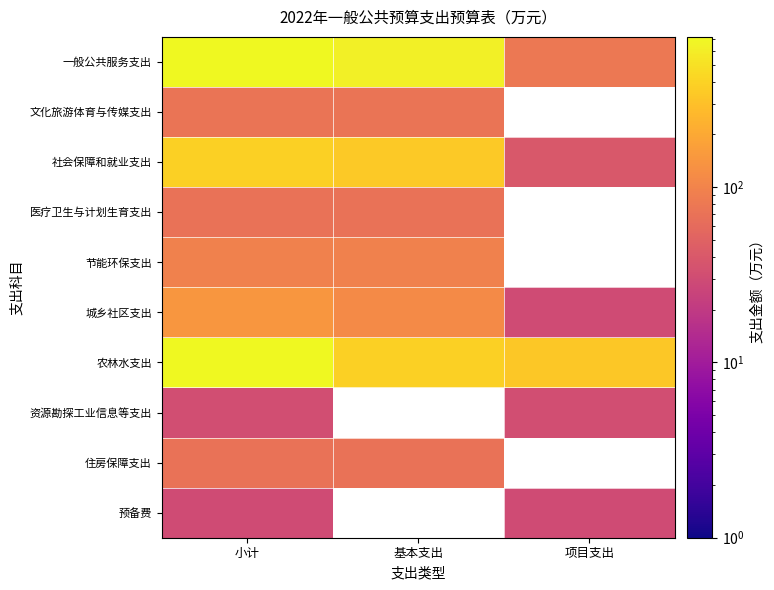

The value of 一般公共服务支出 at 项目支出 is 80.0. True or false?

True